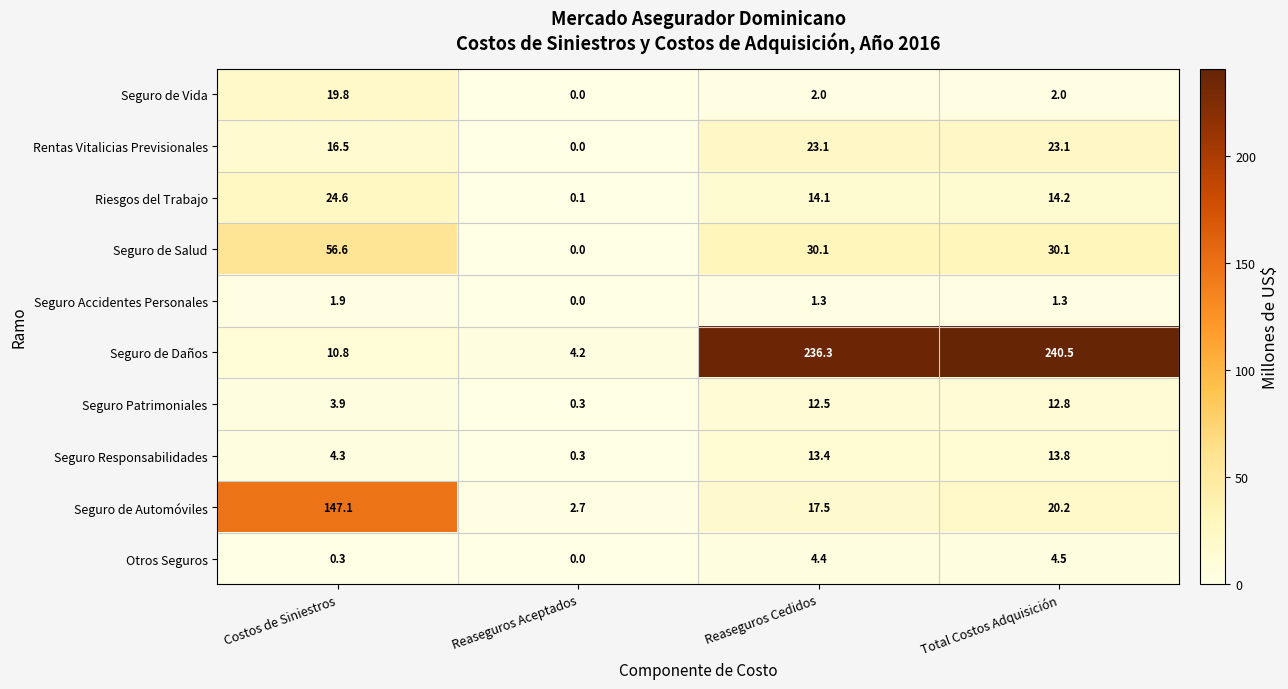

Which series has the largest total across all categories?

Seguro de Daños